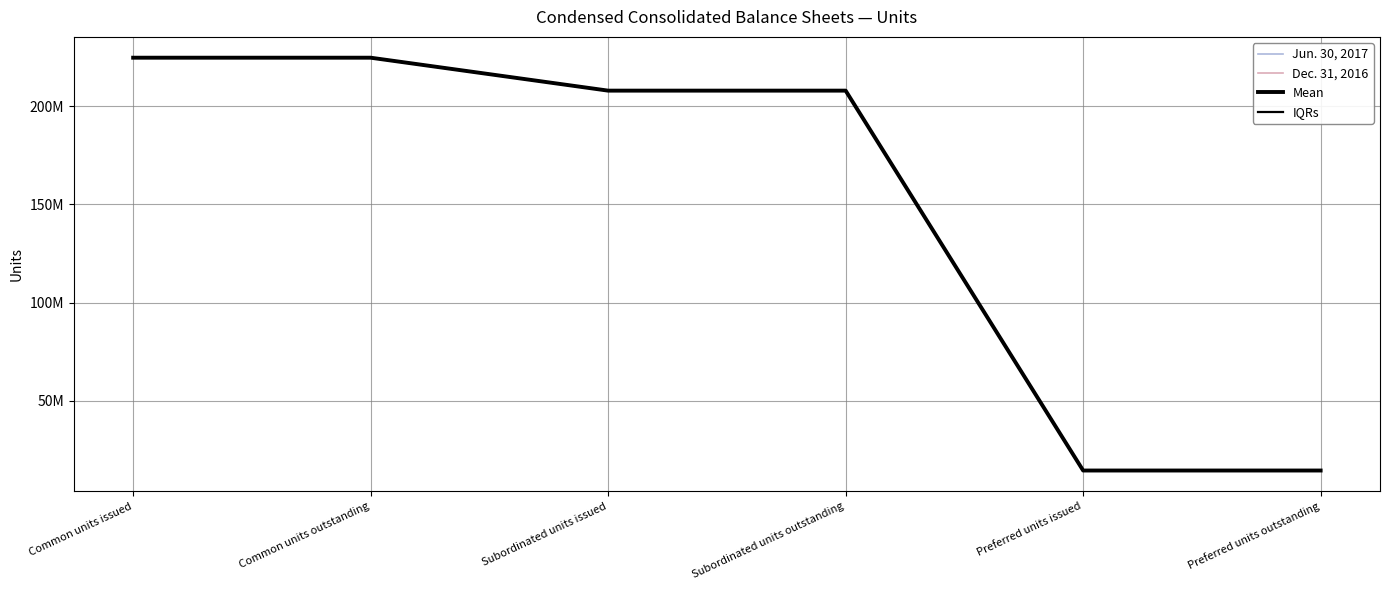

How many categories are shown in the chart?

6